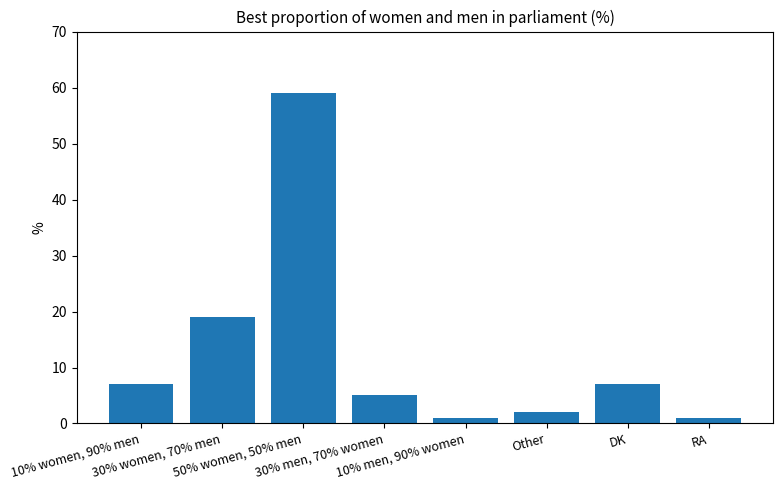

Is it true that the value at 30% women, 70% men is 28?

False